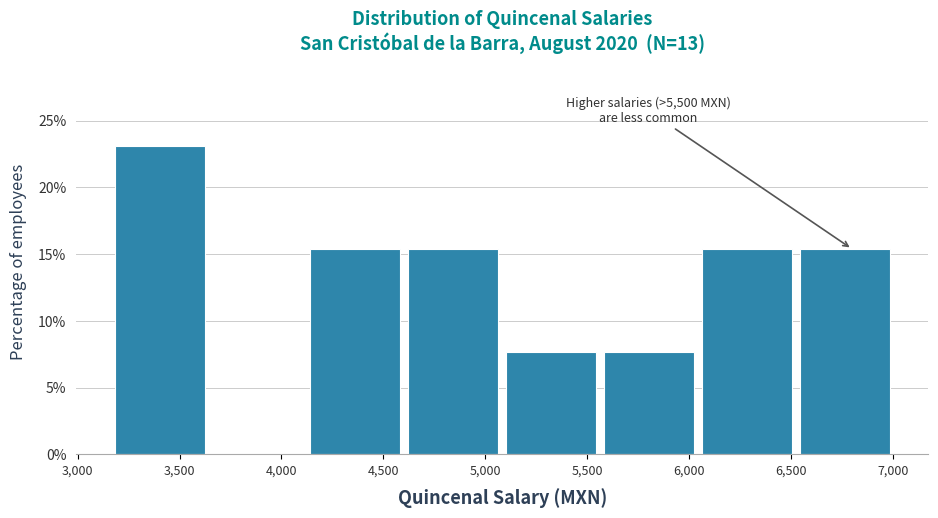

Over which range of the x-axis is the bar tallest?

3200 to 3650